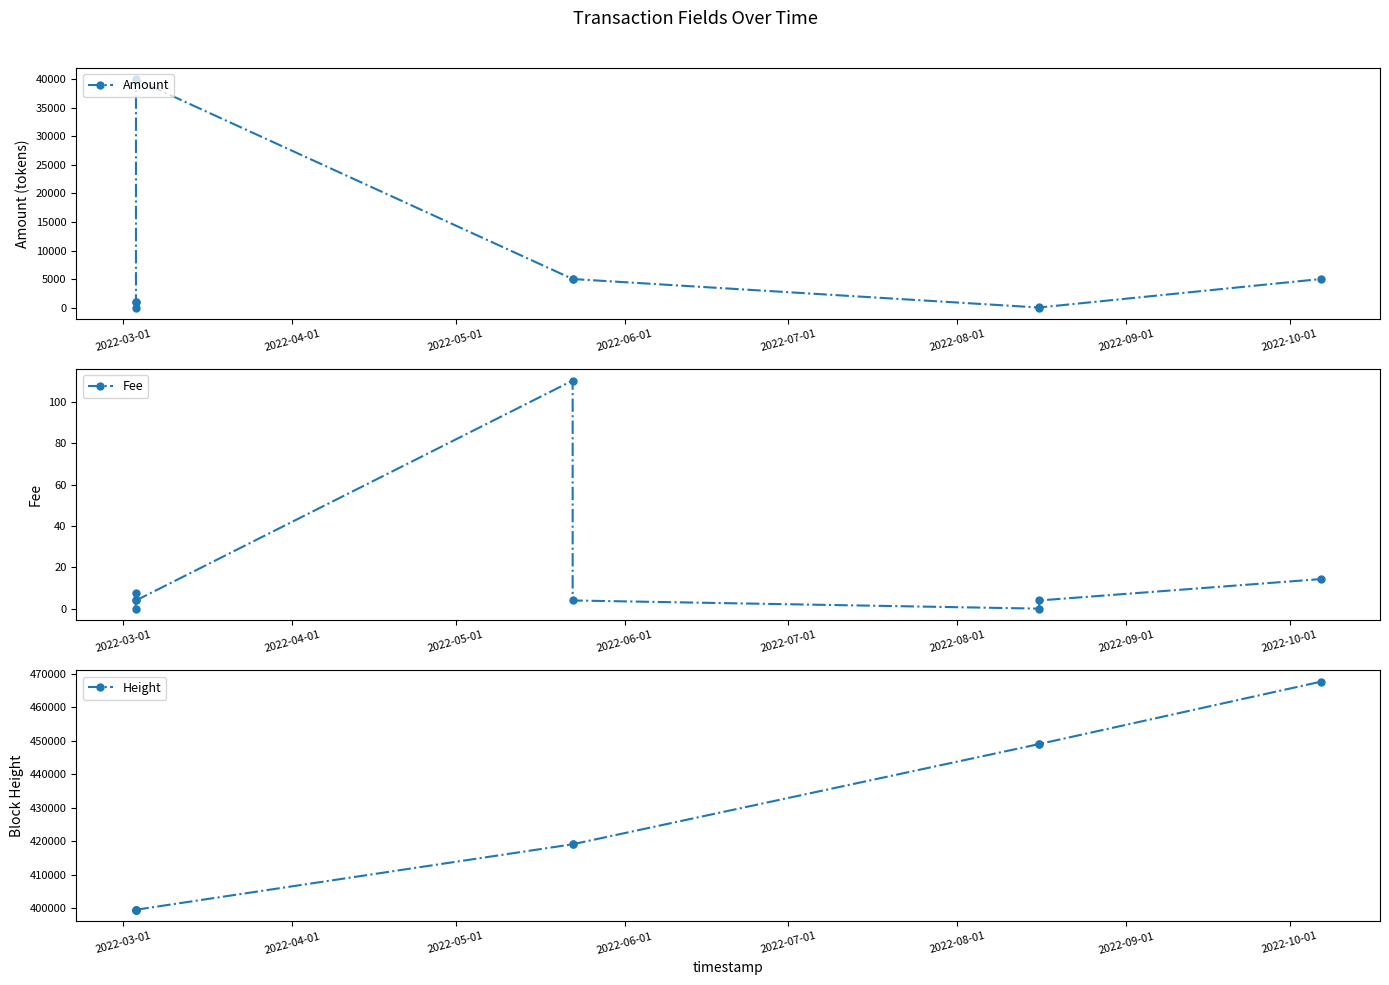

Reading left to right, transcribe all the data shown in this chart.

Amount: 0.0	1000.0	1000.0	40000.0	5000.0	5000.0	0.0	10.0	5000.0
Fee: 0.0	7.6	4.0	4.0	110.2	4.0	0.1	4.0	14.3
Height: 399579.0	399607.0	399607.0	399609.0	419127.0	419127.0	448998.0	449002.0	467586.0